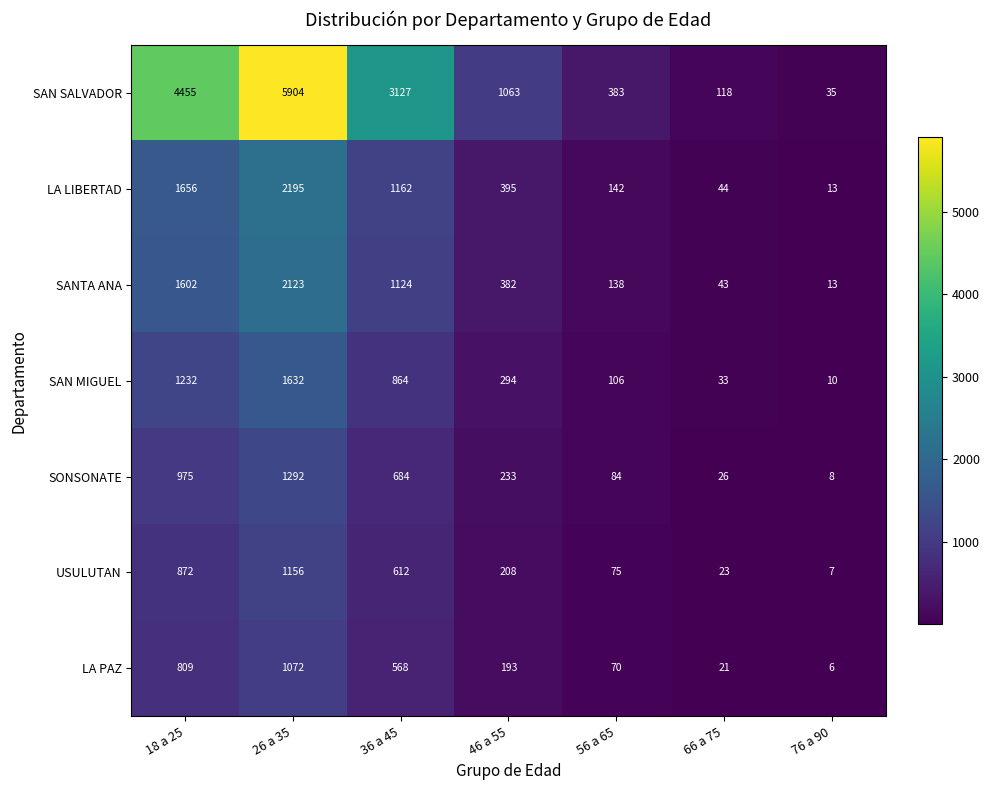

Which series has the widest spread of values?

SAN SALVADOR